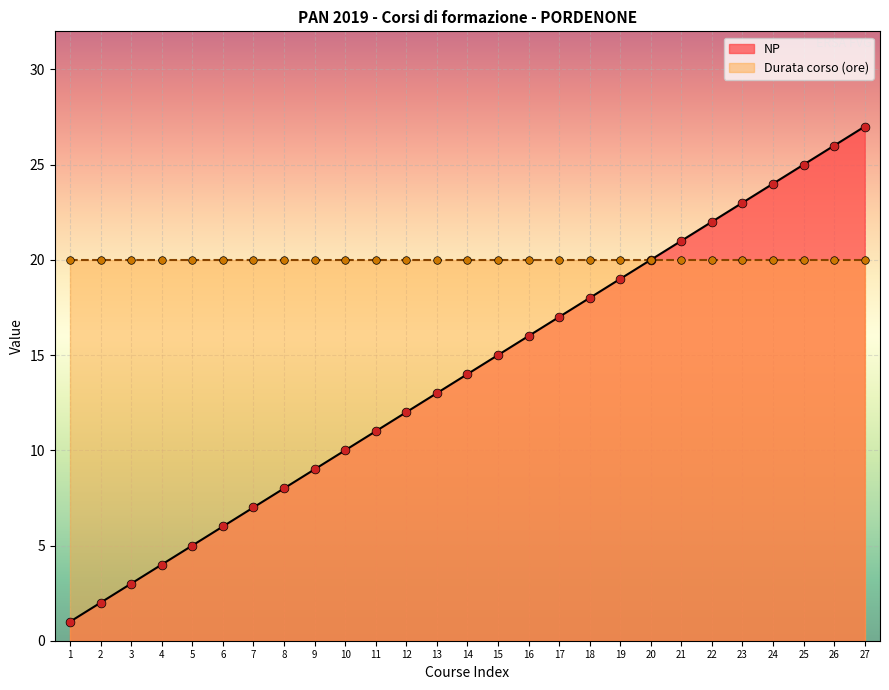

What is the change in value from 14 to 15?

+1